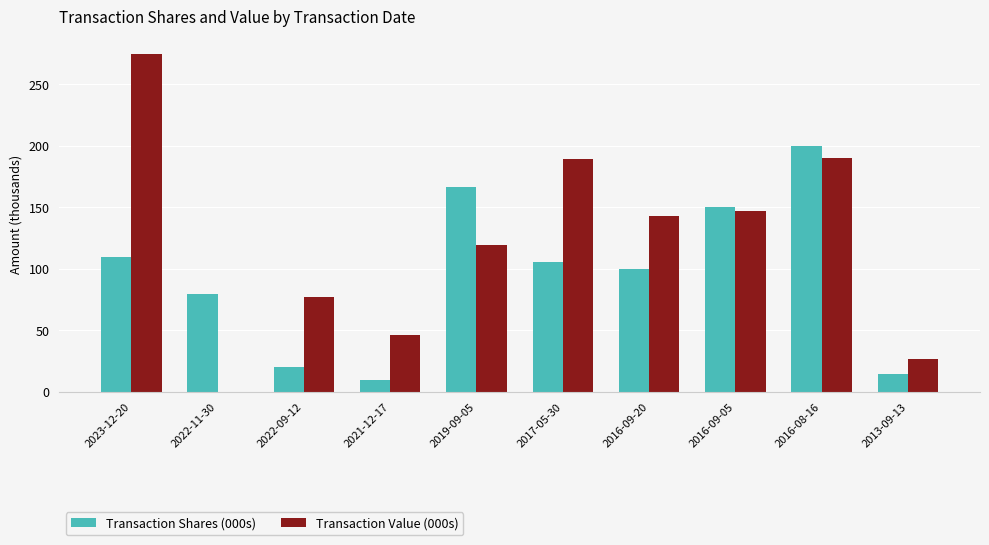

Which series changed the most between 2022-11-30 and 2019-09-05?

Transaction Value (000s)